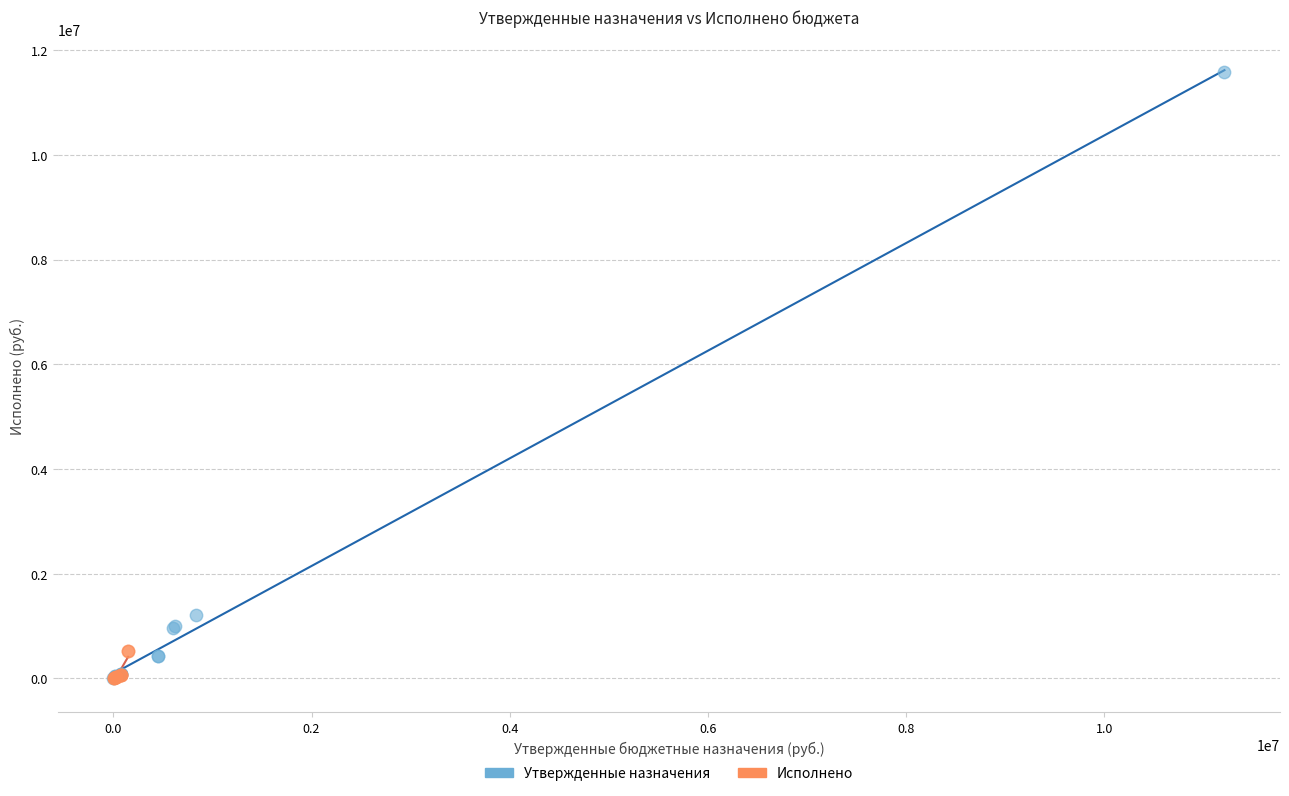

Which series reaches the maximum Y coordinate?

Утвержденные назначения